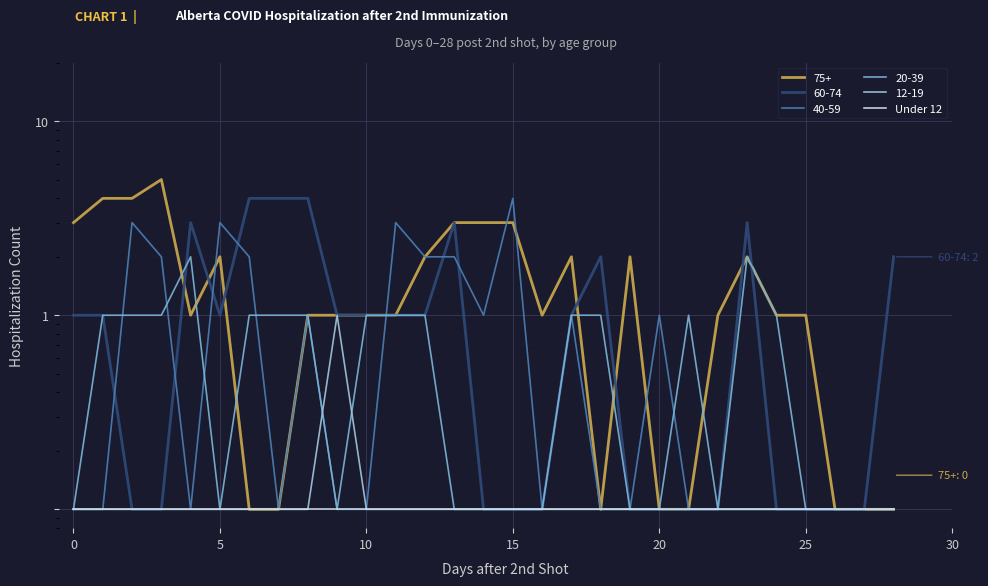

Which series has the widest spread of values?

75+